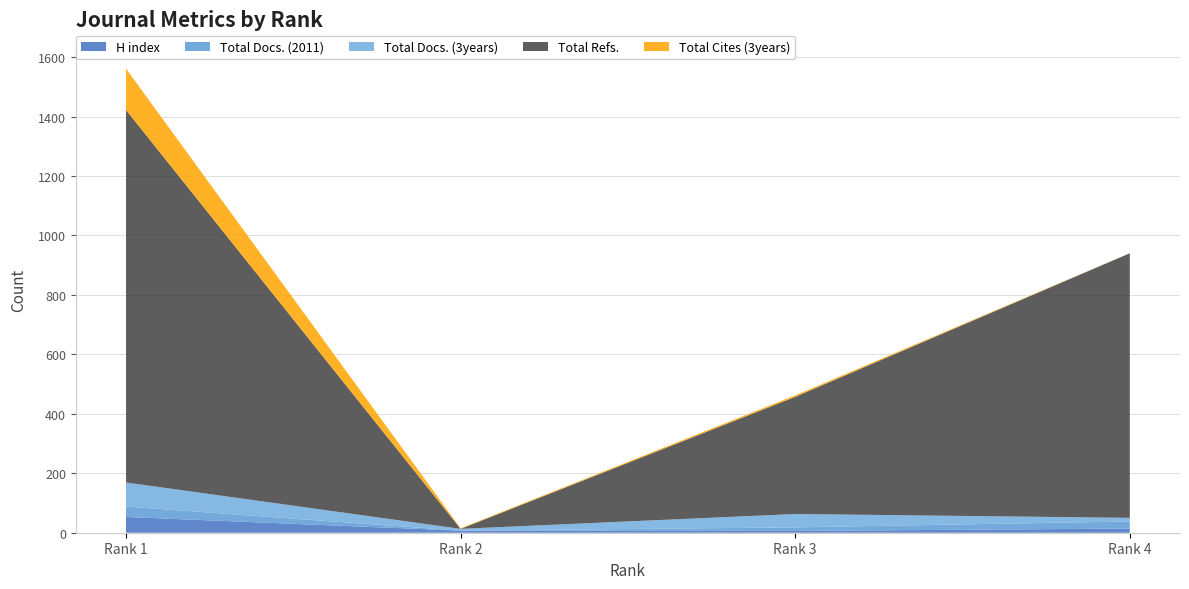

Reading right to left, list all the values displayed in this chart.

H index: 4=14	3=6	2=7	1=53
Total Docs. (2011): 4=24	3=12	2=0	1=35
Total Docs. (3years): 4=12	3=45	2=6	1=81
Total Refs.: 4=890	3=394	2=0	1=1253
Total Cites (3years): 4=0	3=5	2=2	1=139